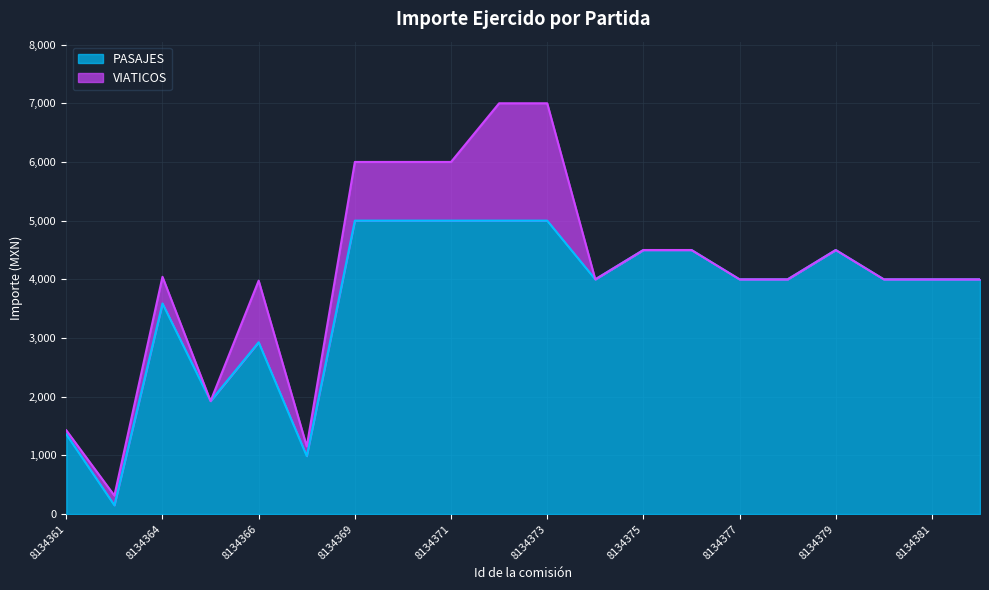

Which label corresponds to the smallest value in the chart?

8134363